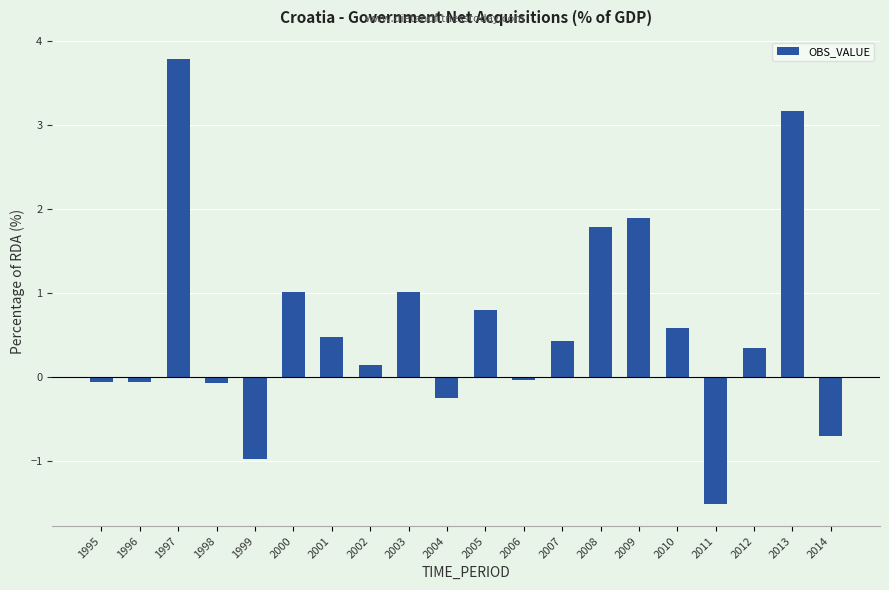

At which category does the chart reach its minimum across all series?

2011